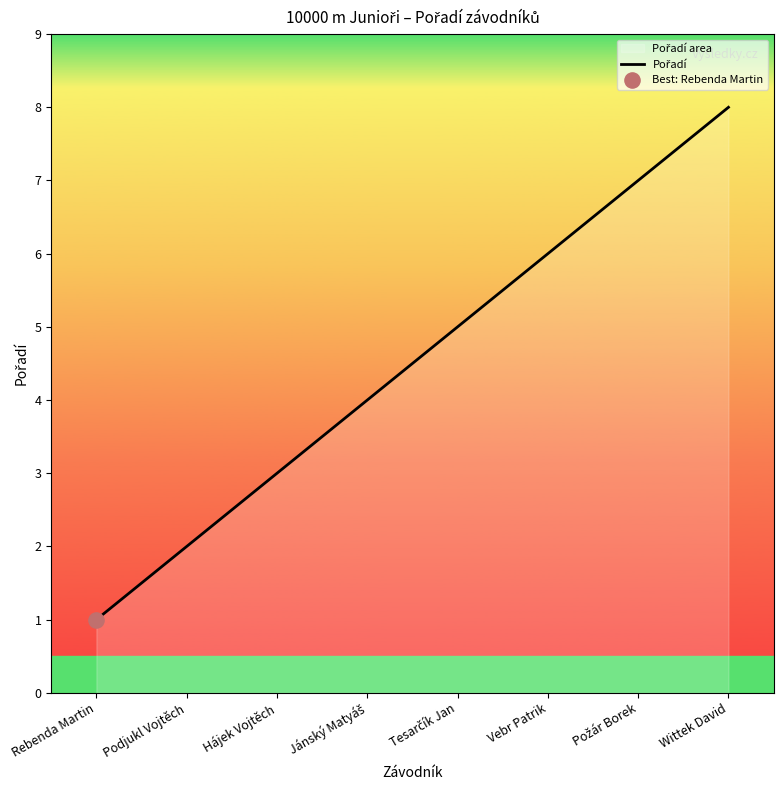

What is the change in value from Podjukl Vojtěch to Požár Borek?

+5